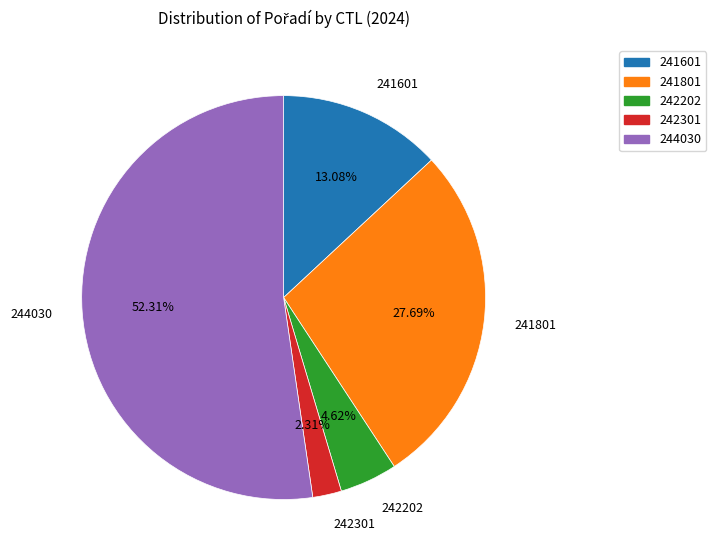

Which has a higher value, 241801 or 242301?

241801